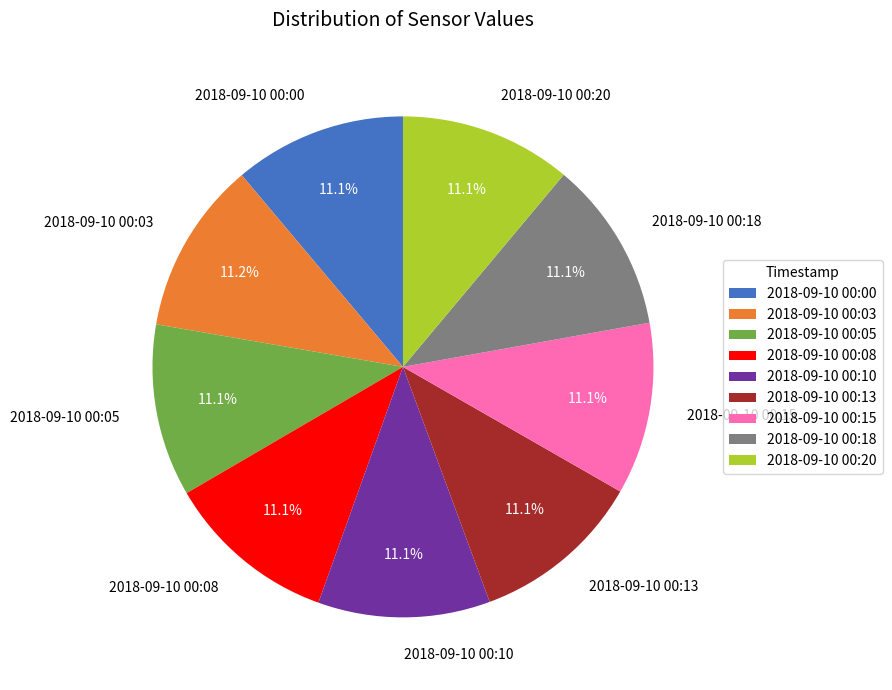

Is there any slice that represents more than half of the pie?

No